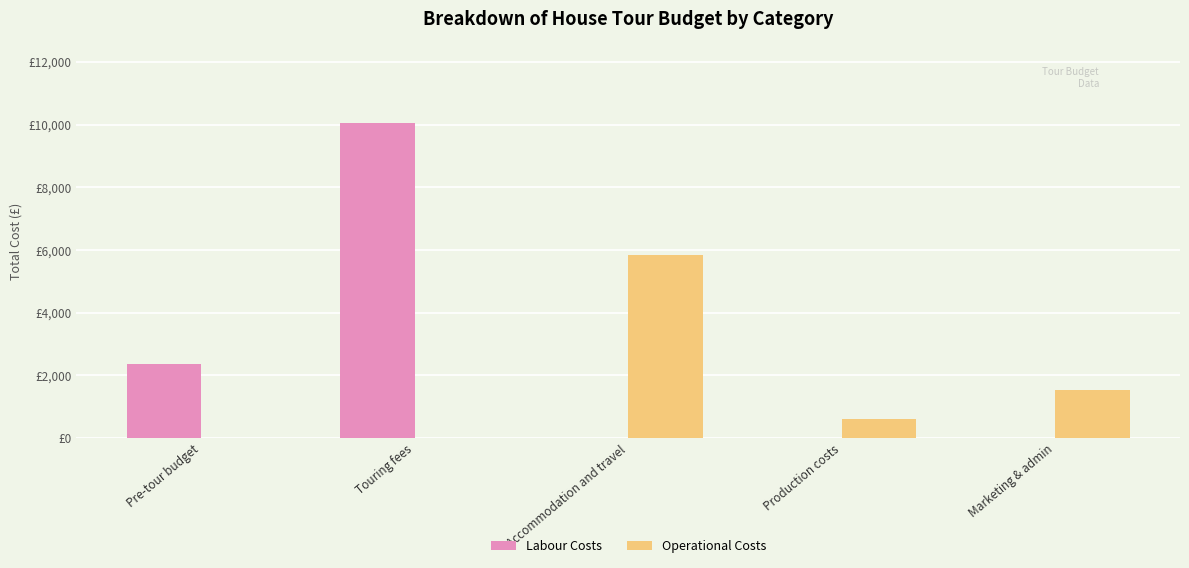

What are all the series names shown in the legend?

Labour Costs, Operational Costs